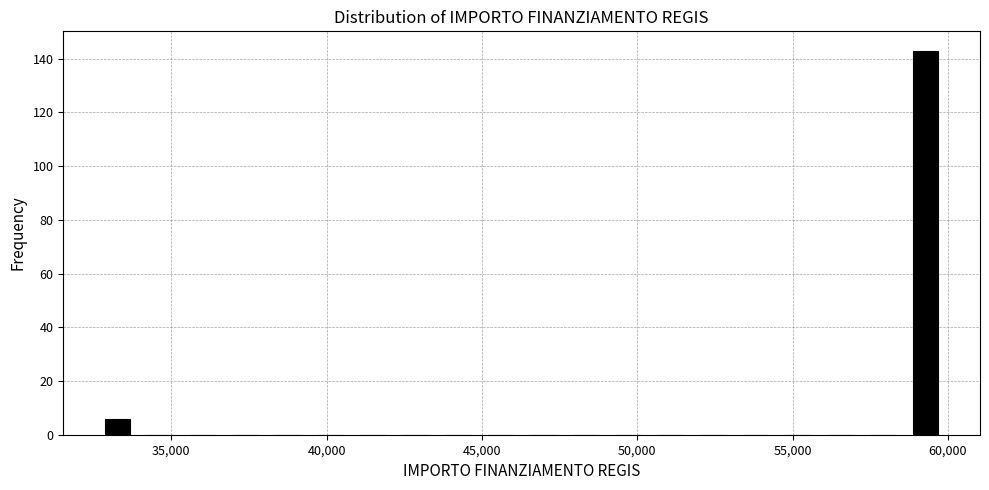

Read against the x-axis, roughly where is the centre of the tallest bar?

59500